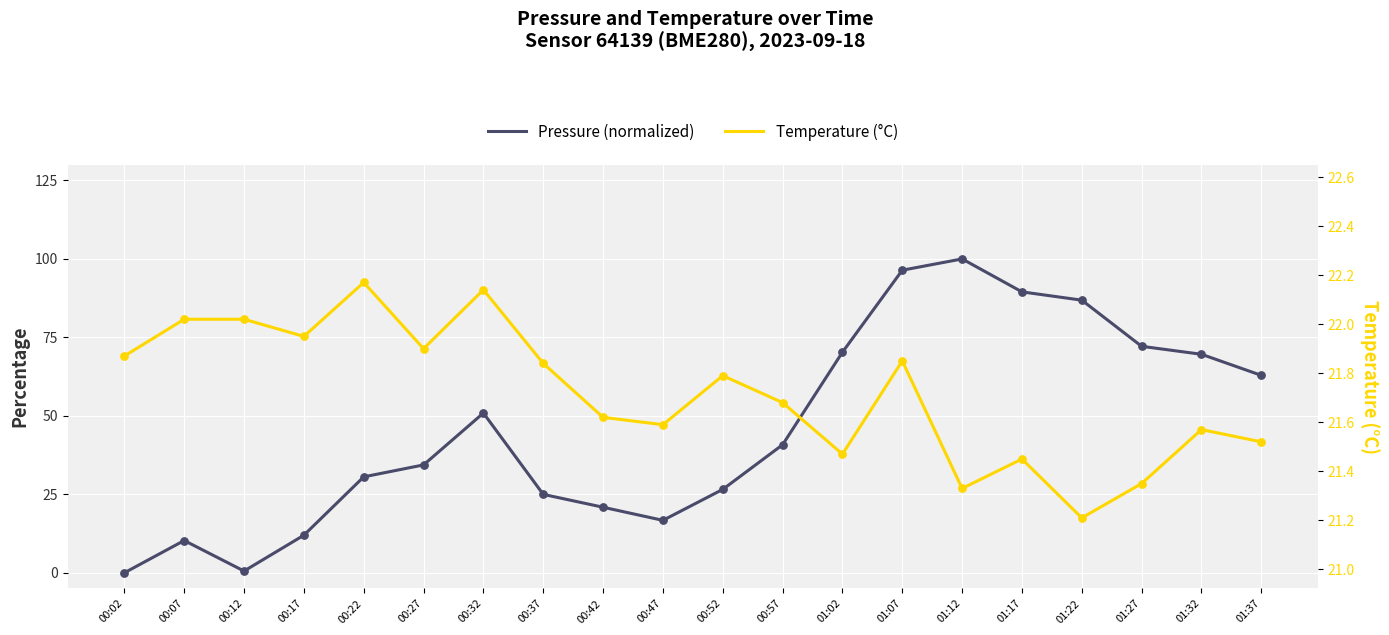

What are all the series names shown in the legend?

Pressure (normalized), Temperature (°C)